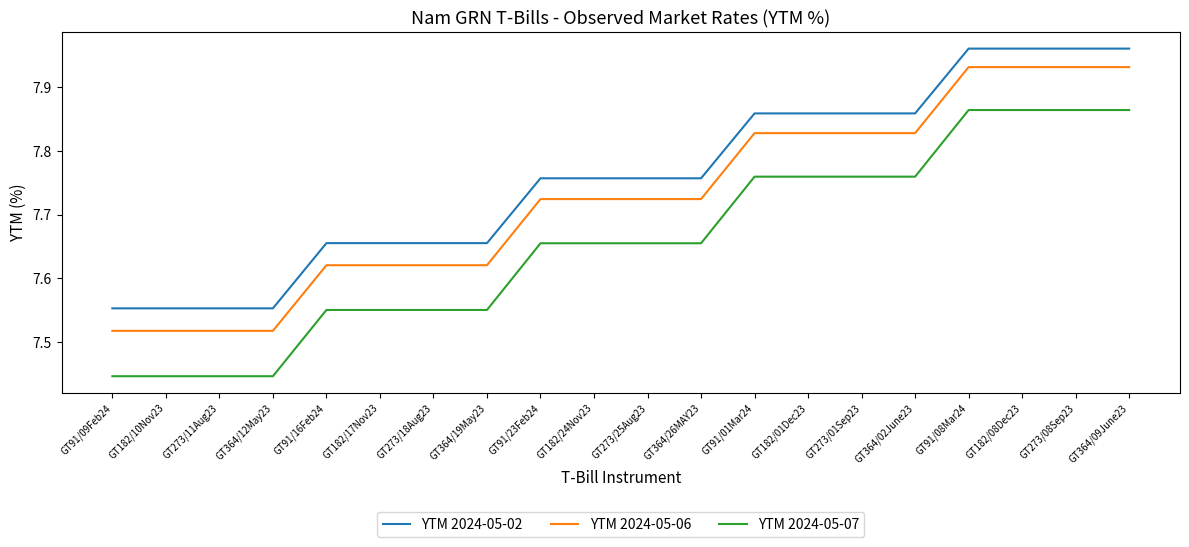

What are all the series names shown in the legend?

YTM 2024-05-02, YTM 2024-05-06, YTM 2024-05-07